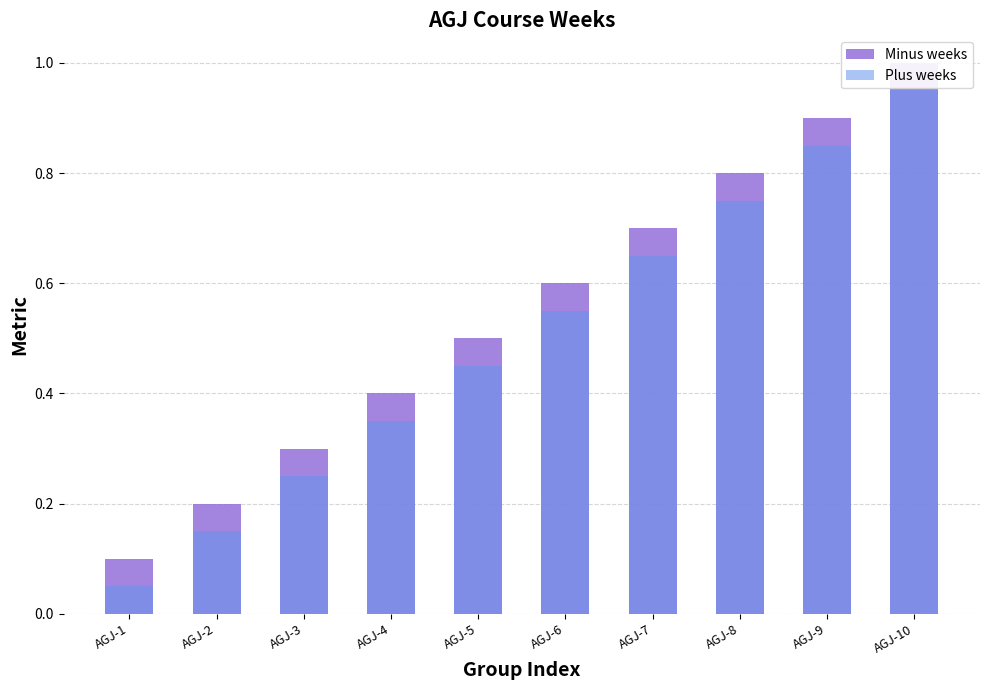

What is the spread (max minus min) of values at AGJ-4?

0.1